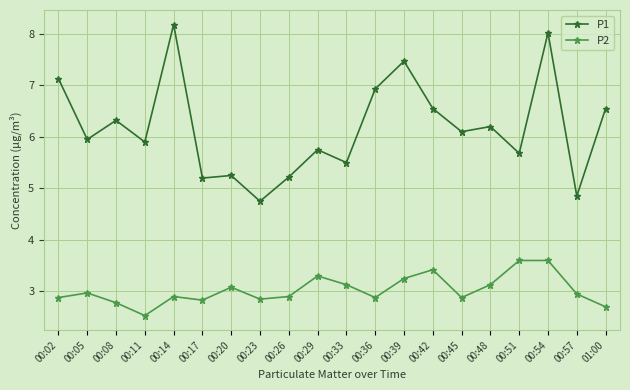

What is the smallest value displayed?

2.5